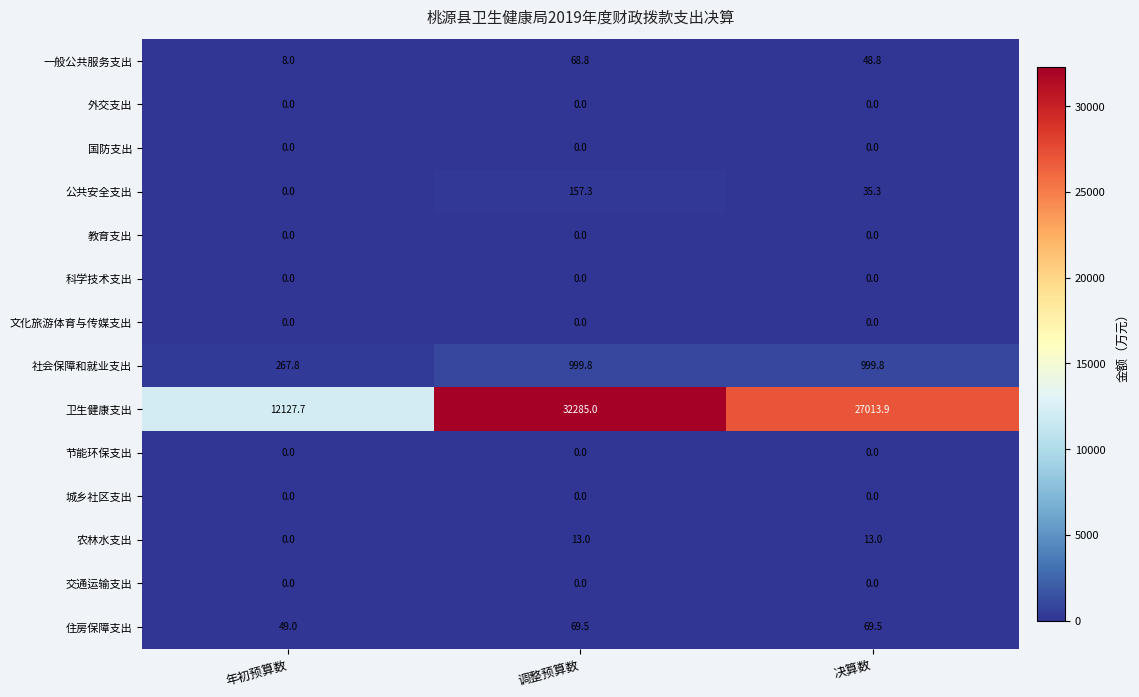

What is the spread (max minus min) of values at 决算数?

27013.9